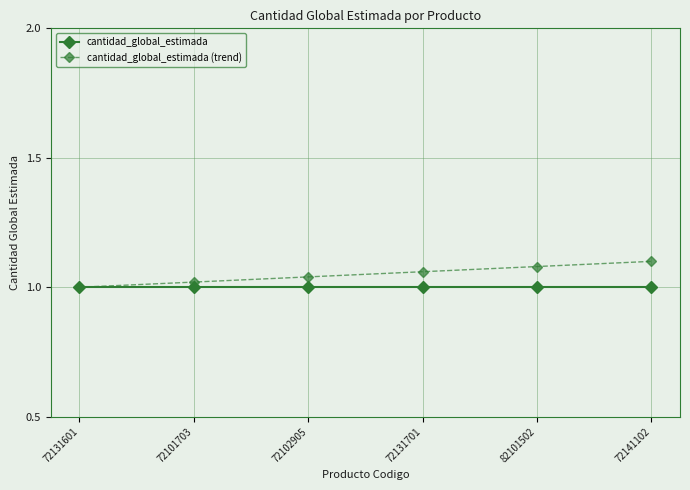

Is this an area chart (filled region under the line)?

No